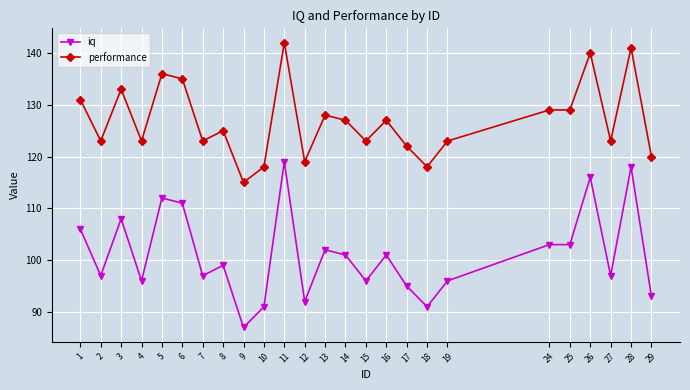

The value of iq at 27 is 24. True or false?

False